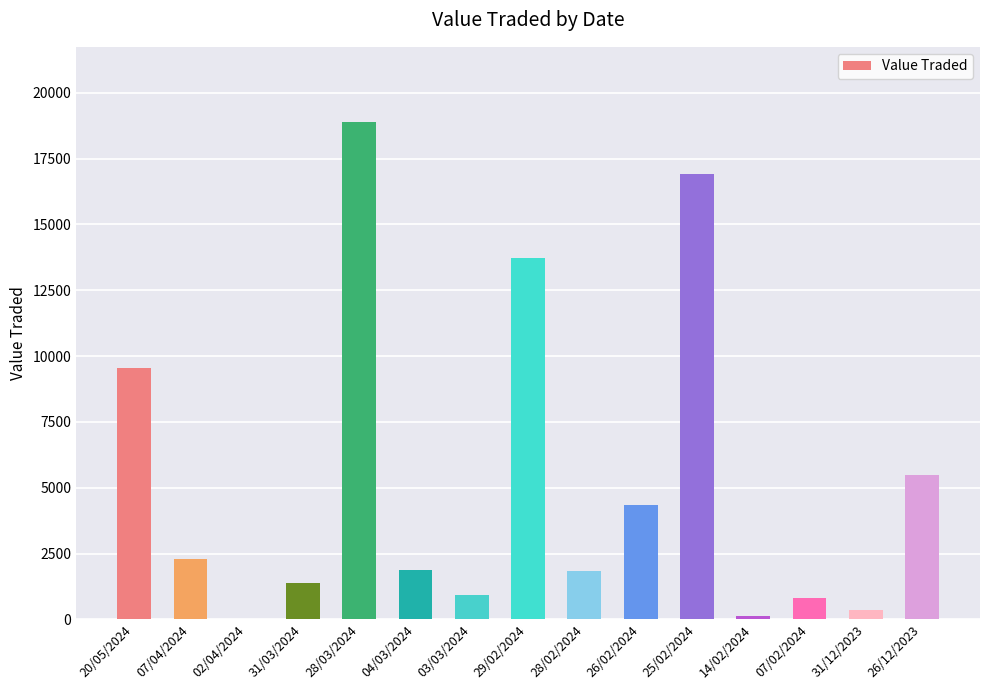

Are the bars horizontal?

No